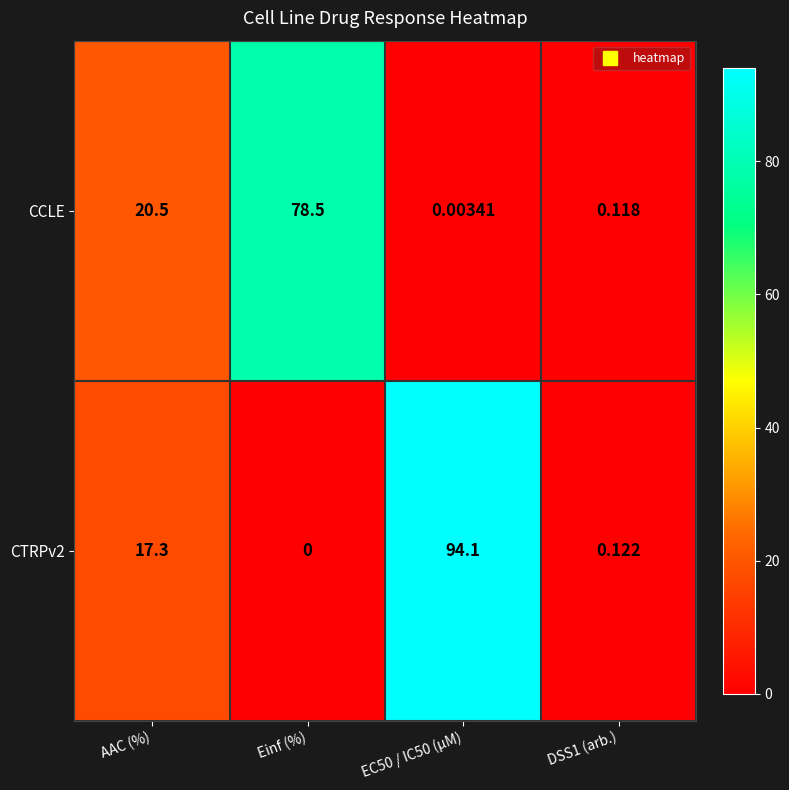

At which category does the chart reach its minimum across all series?

Einf (%)